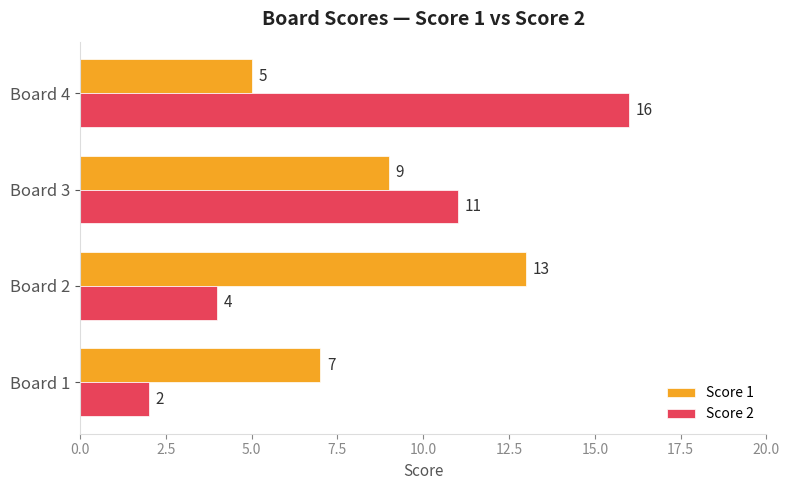

At which label is Score 1 closest to 9?

Board 3